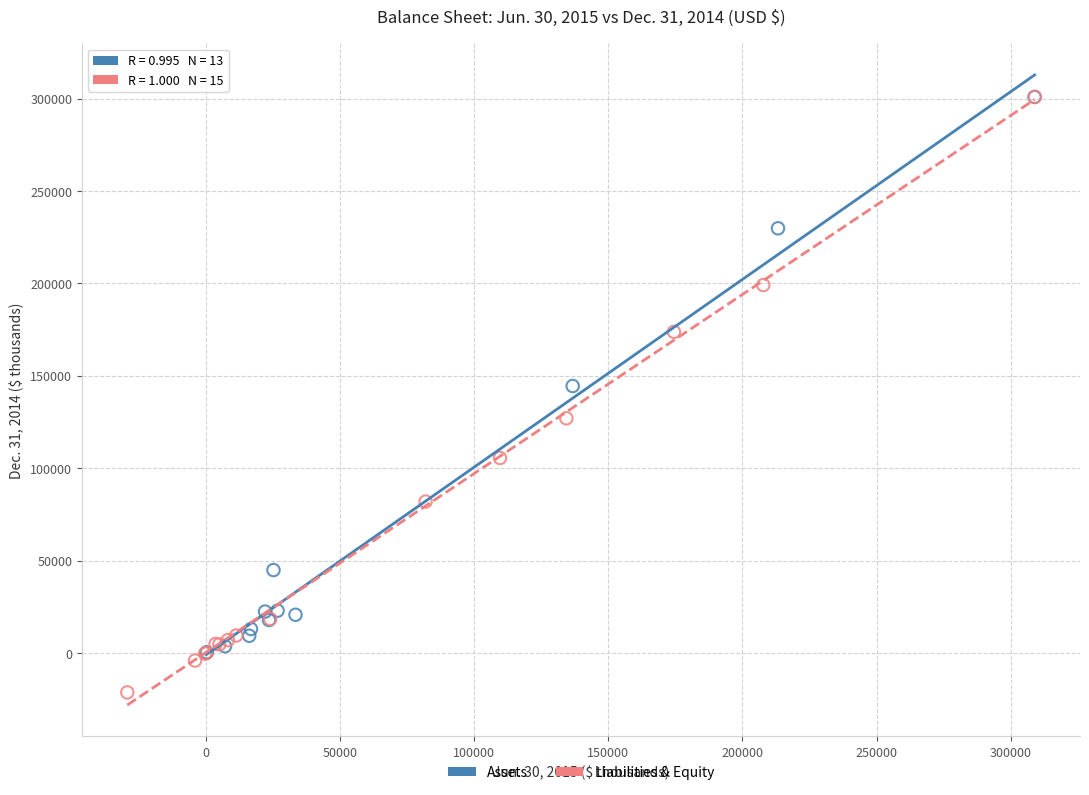

What are all the series names shown in the legend?

Assets, Liabilities & Equity